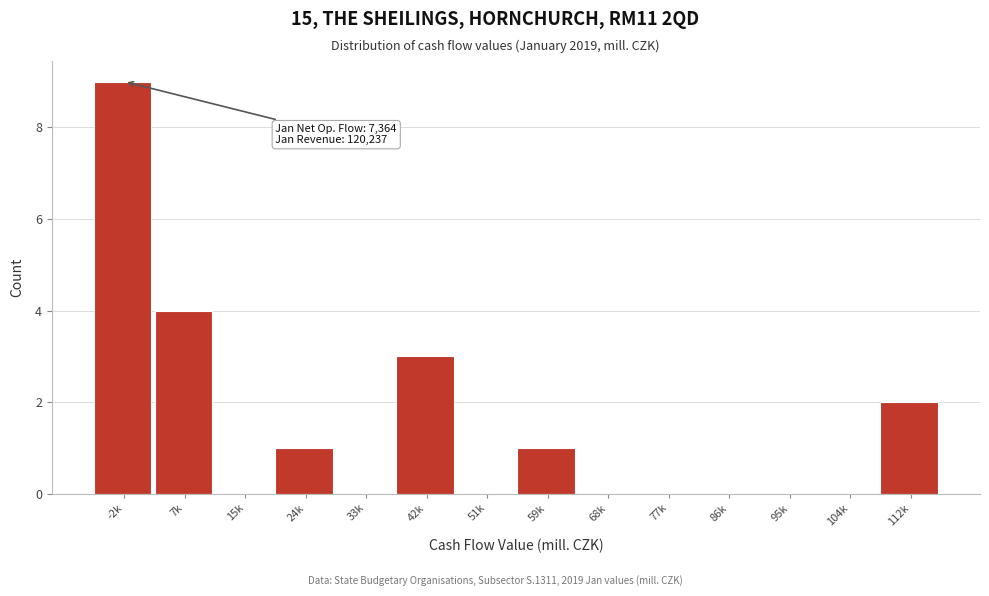

Reading right to left, list all the values displayed in this chart.

112k=2	104k=0	95k=0	86k=0	77k=0	68k=0	59k=1	51k=0	42k=3	33k=0	24k=1	15k=0	7k=4	-2k=9